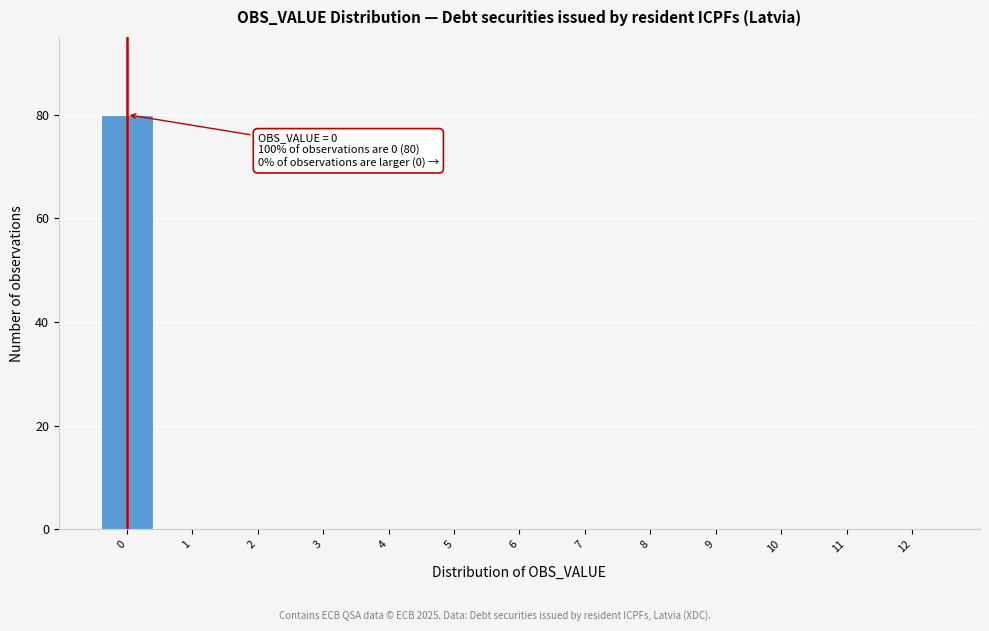

Reading left to right, what are all the values shown in this chart?

0=80	1=0	2=0	3=0	4=0	5=0	6=0	7=0	8=0	9=0	10=0	11=0	12=0